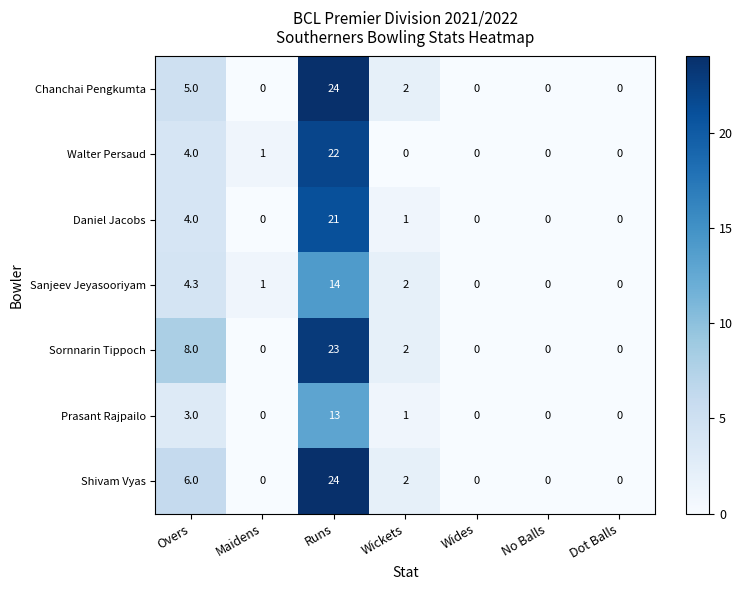

What is the average value of the Sornnarin Tippoch series?

4.7